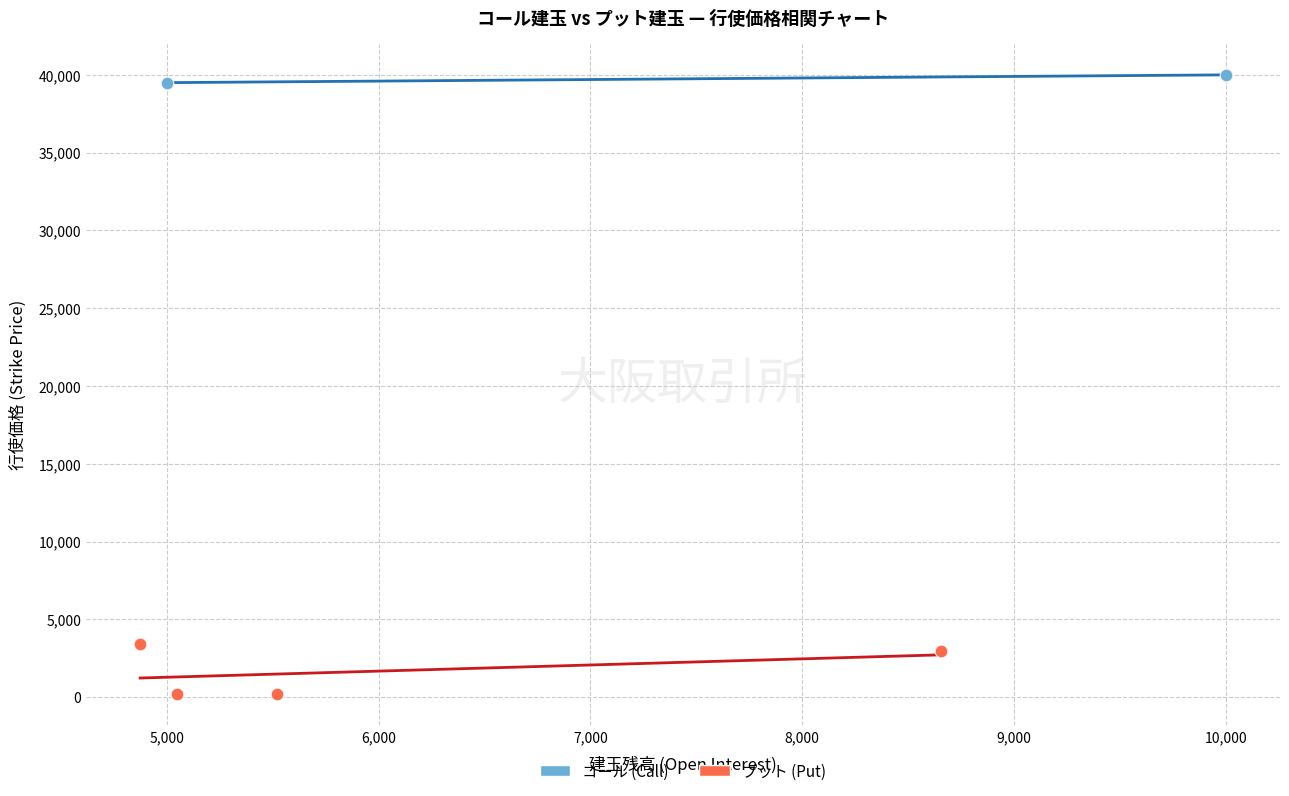

Which series reaches the minimum Y coordinate?

プット (Put)